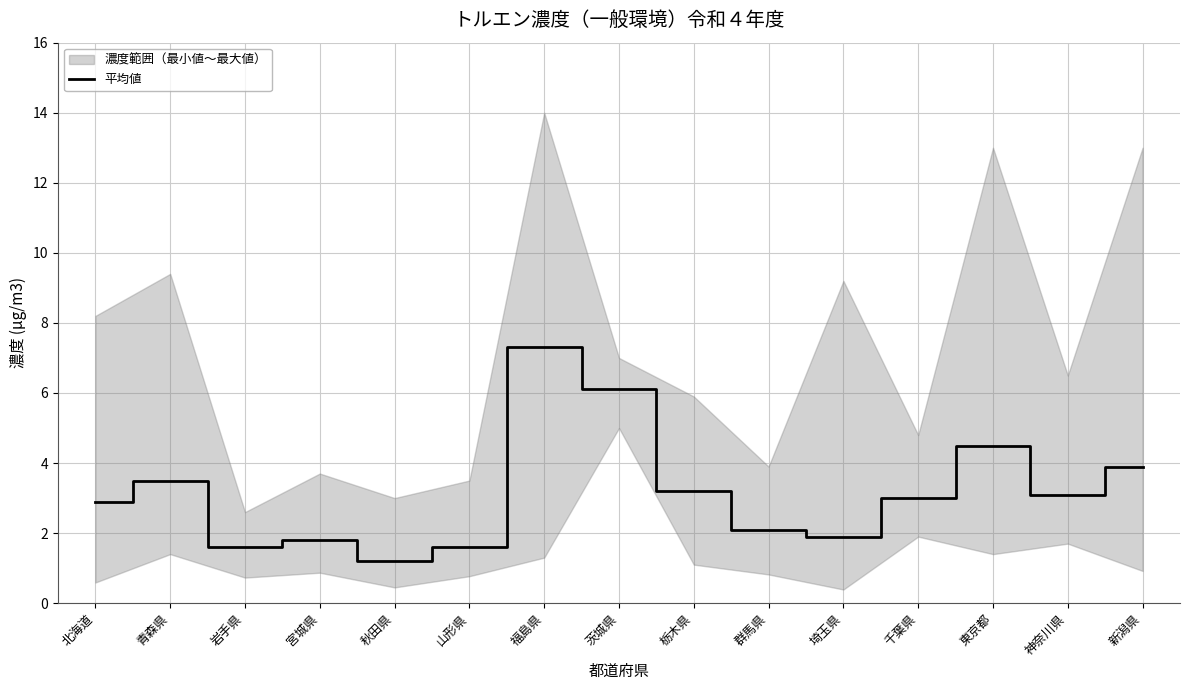

List the labels in order of value, largest first.

福島県, 茨城県, 東京都, 新潟県, 青森県, 栃木県, 神奈川県, 千葉県, 北海道, 群馬県, 埼玉県, 宮城県, 岩手県, 山形県, 秋田県